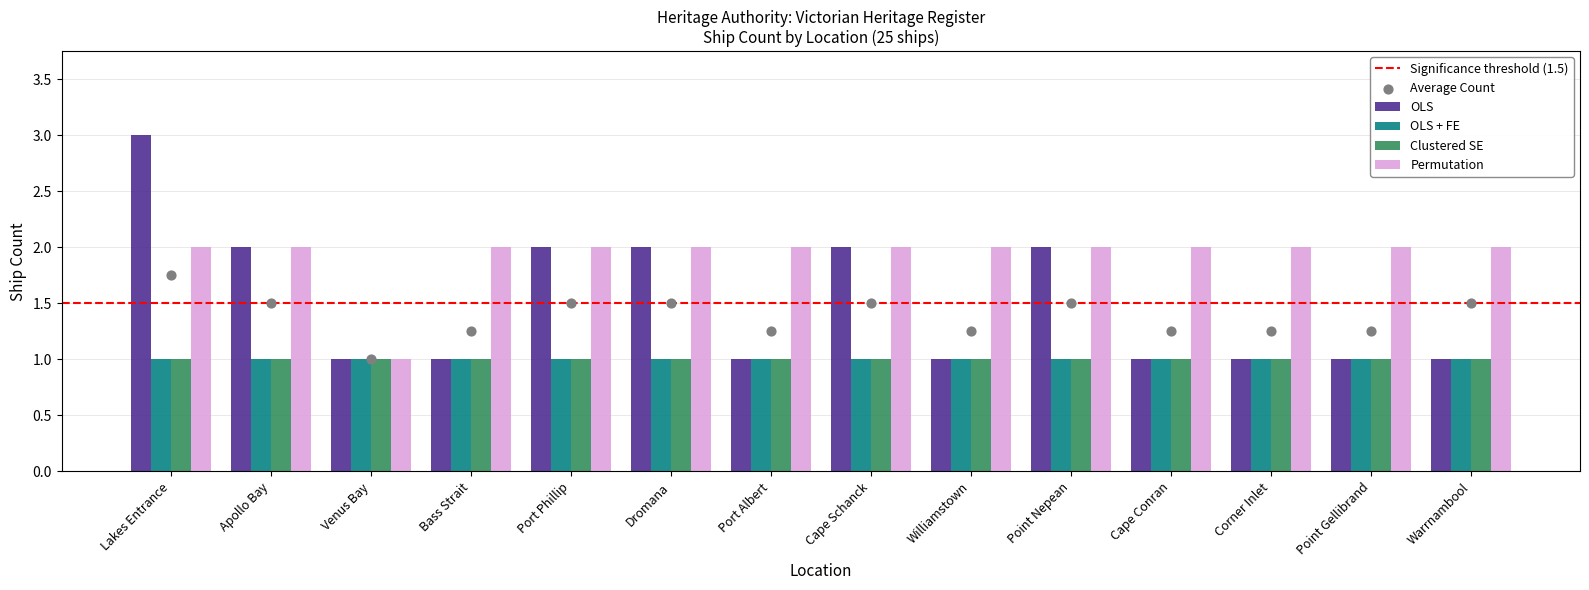

Which series reaches the maximum Y coordinate?

OLS